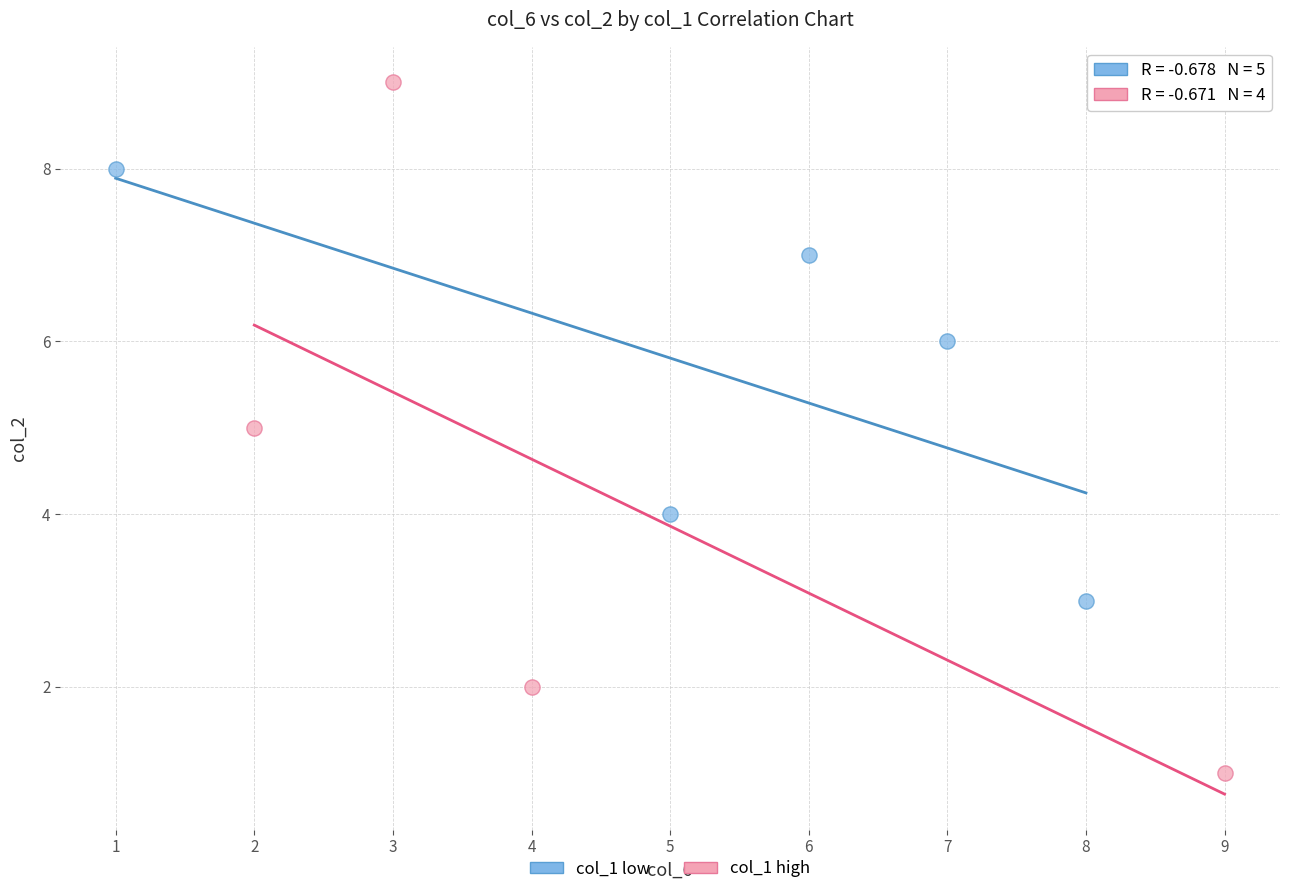

Which series has the widest spread of Y values?

col_1 high